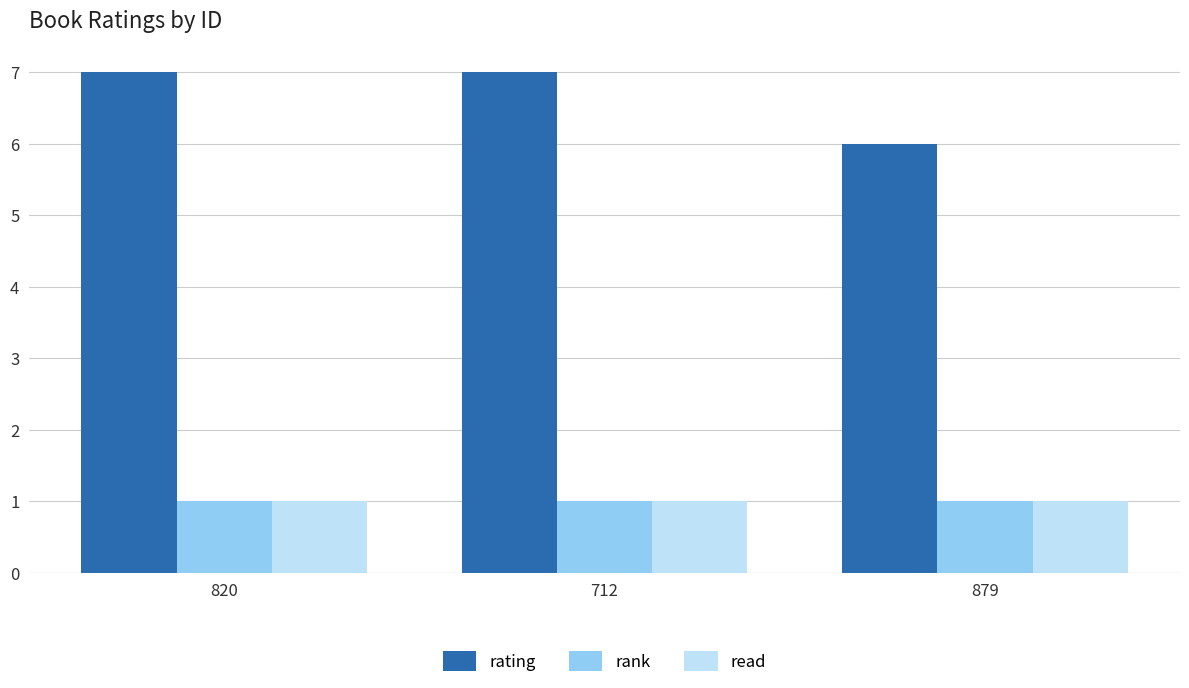

What is the greatest value displayed?

7